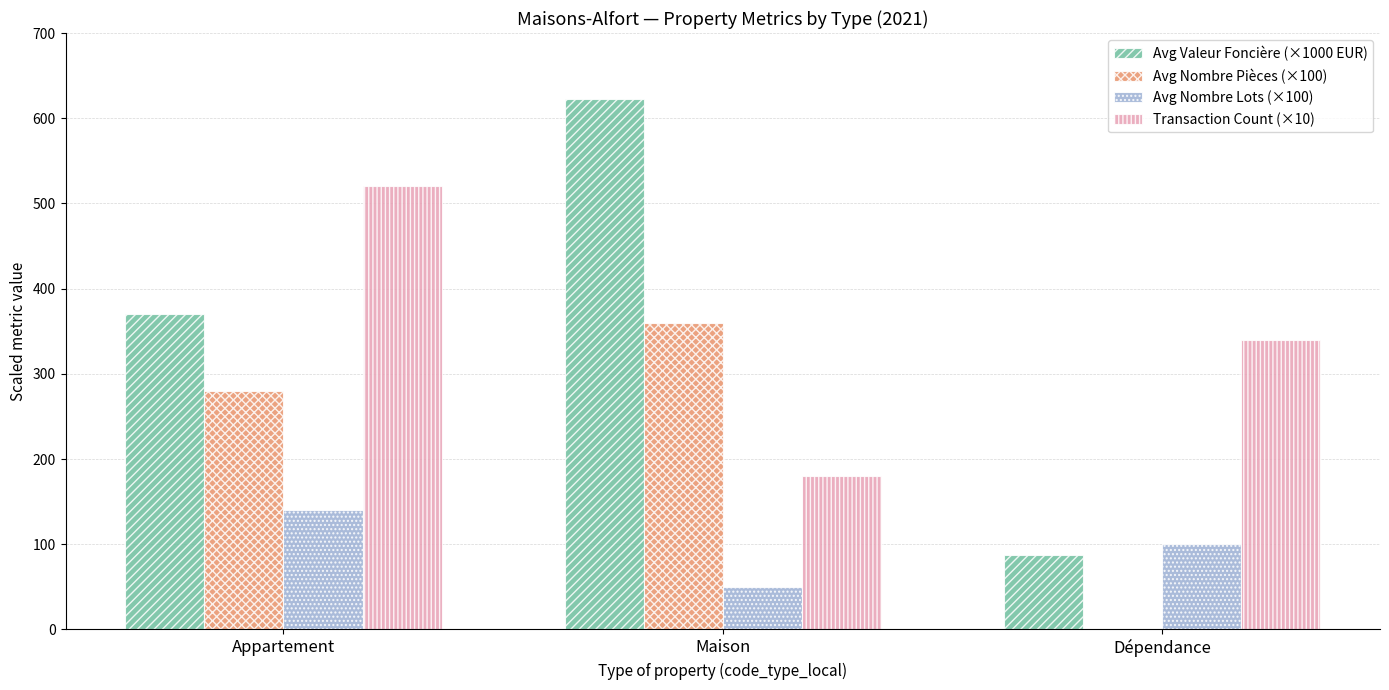

How many data points in Avg Valeur Foncière (×1000 EUR) are above 370?

2